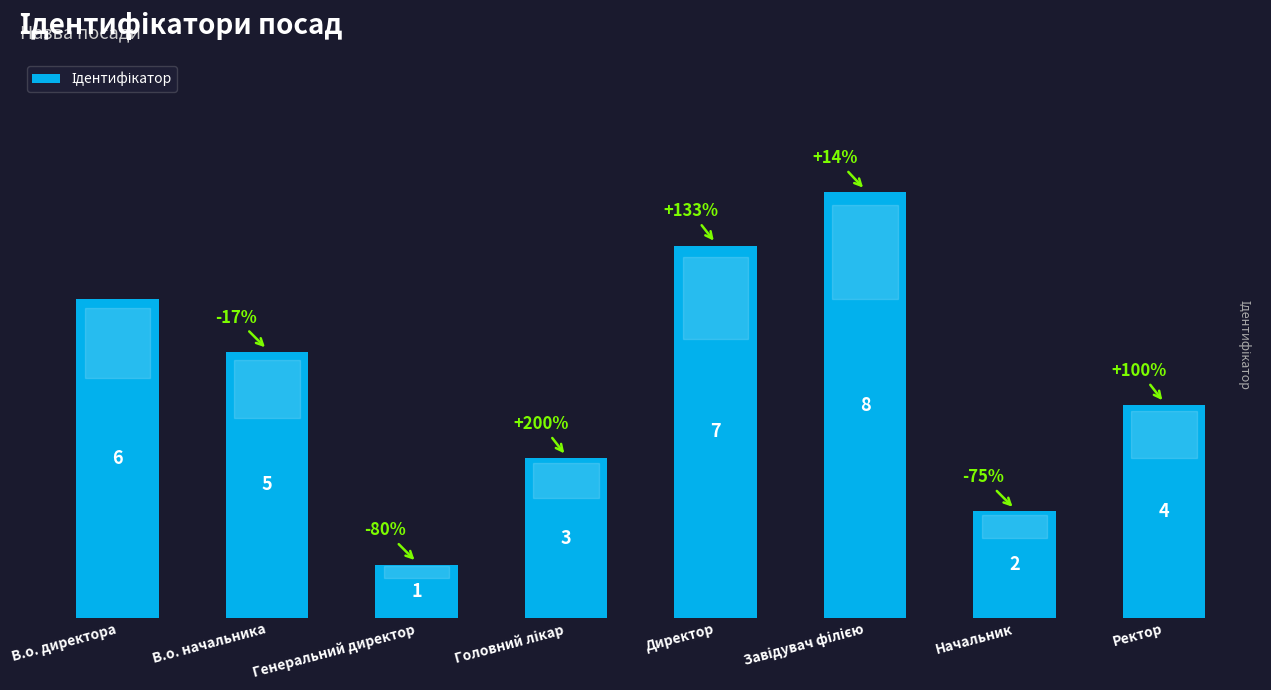

What is the greatest value displayed?

8